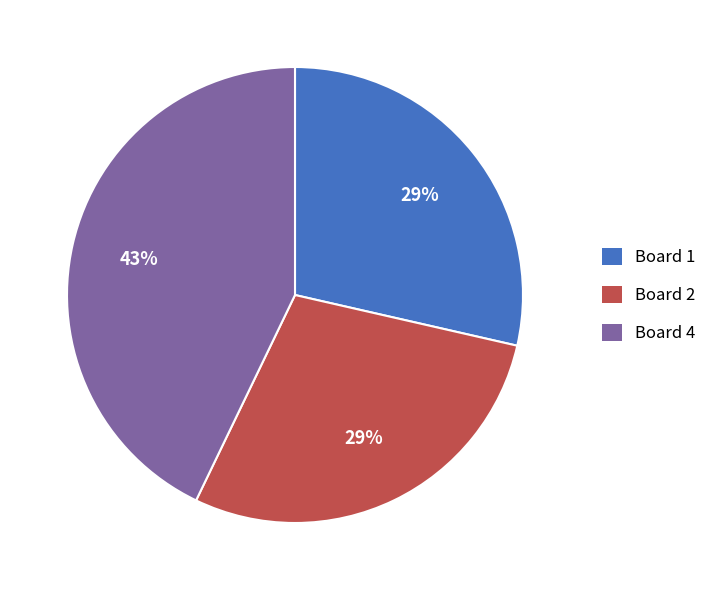

Is there any slice that represents more than half of the pie?

No